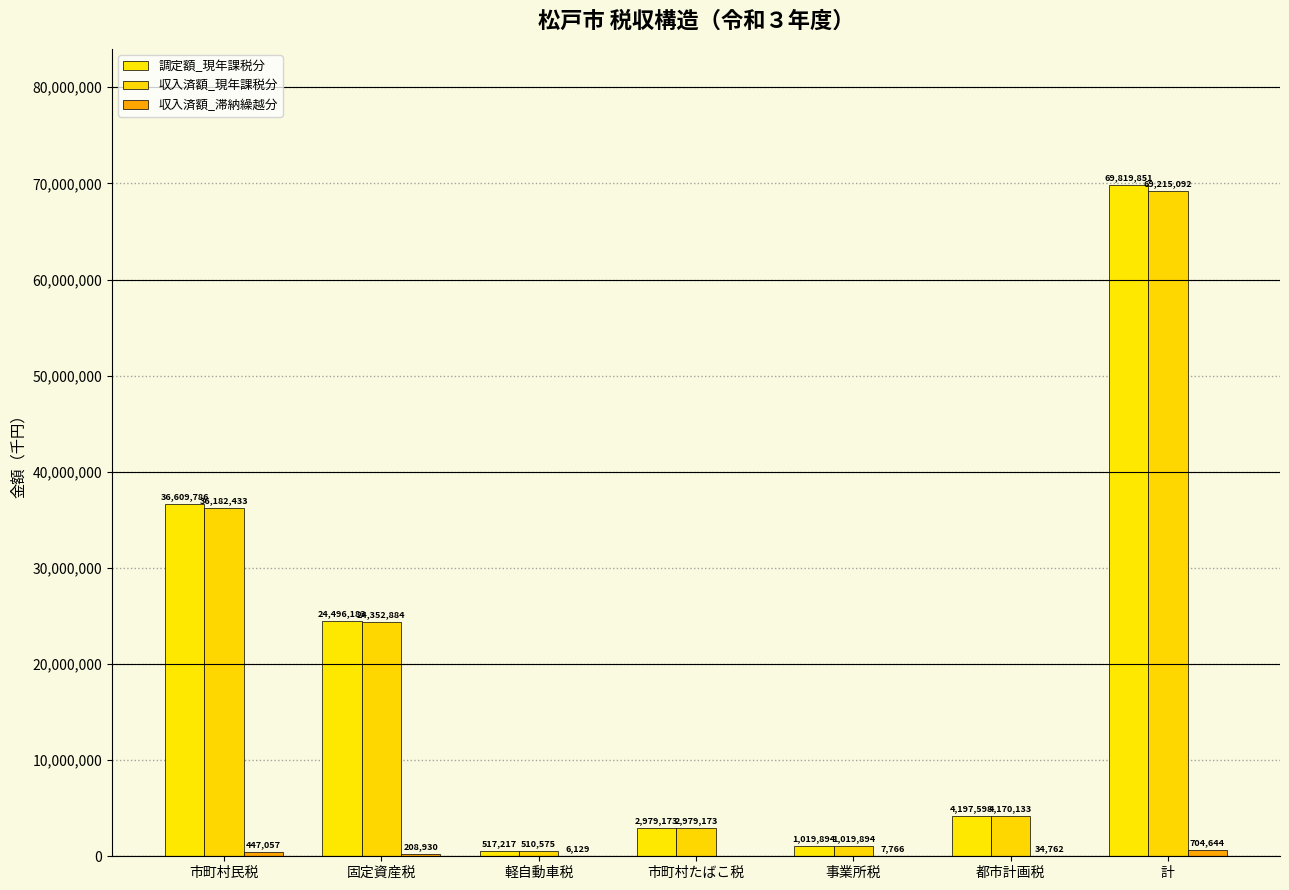

What is the average value of the 収入済額_現年課税分 series?

19775741